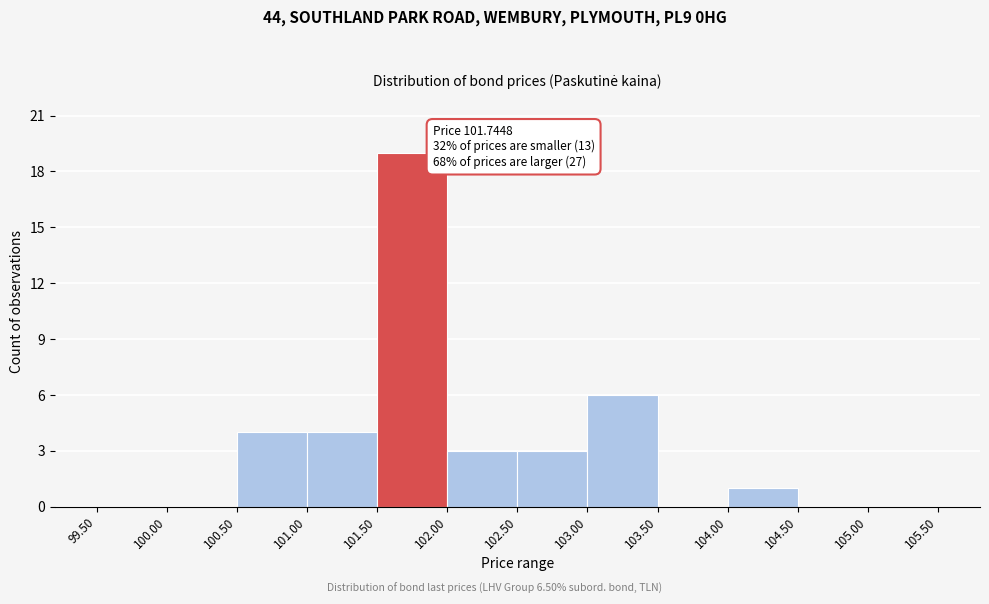

Over which range of the x-axis is the bar tallest?

101.50 to 102.00